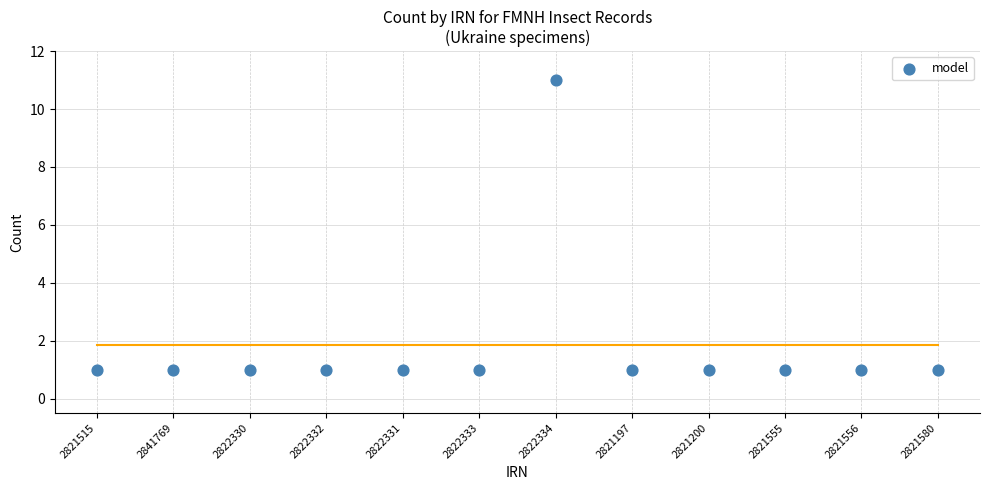

What is the range of Y values (max minus min)?

10